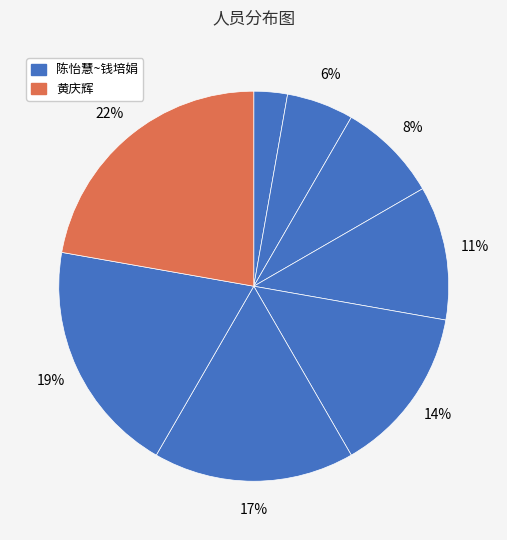

Count the number of slices in the pie.

8